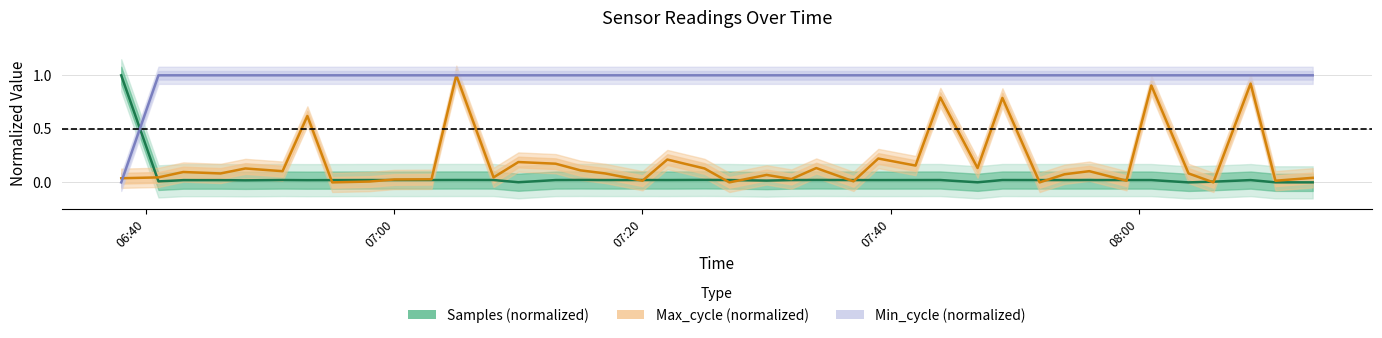

Which series ends up on top after the final intersection of Min_cycle and Max_cycle?

Min_cycle